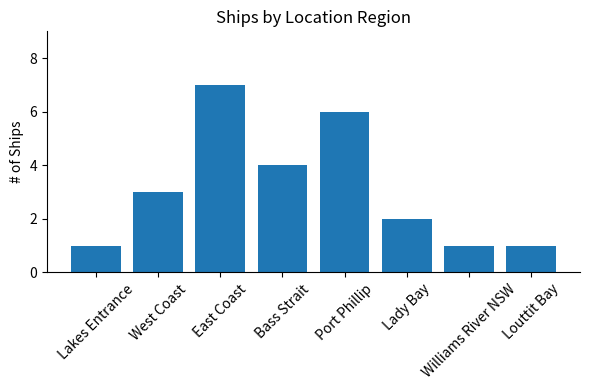

What is the value of the 2nd bar from the left?

3